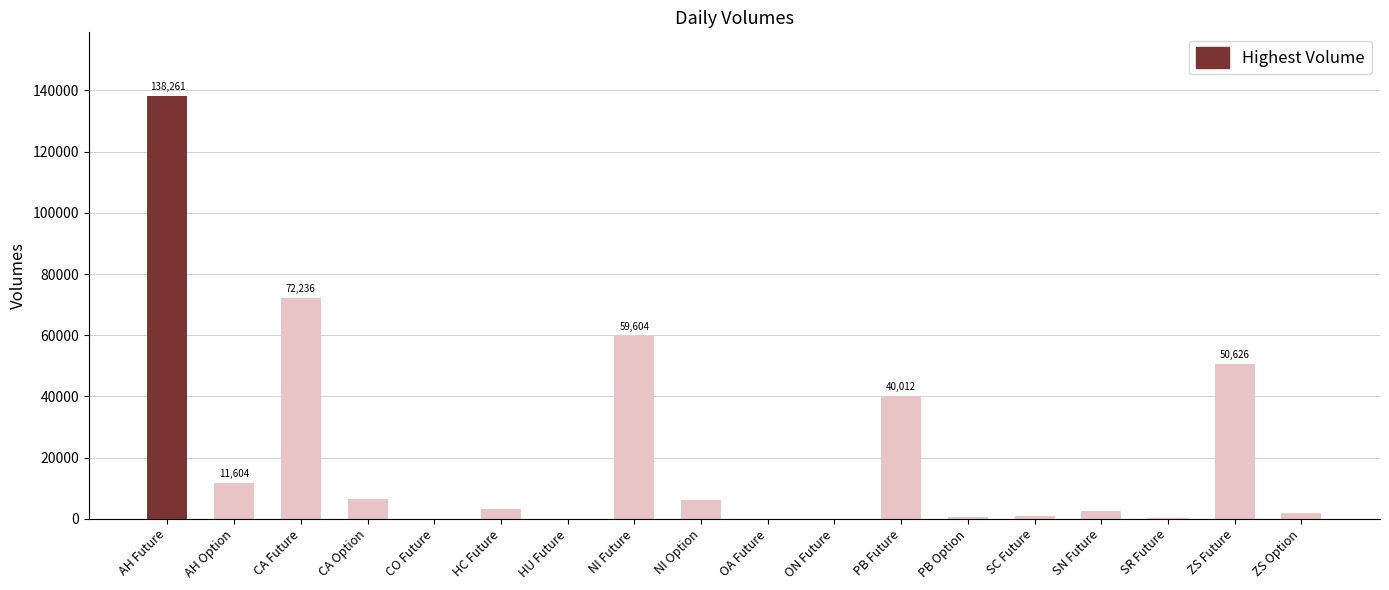

At which label is the value closest to 69132?

CA Future